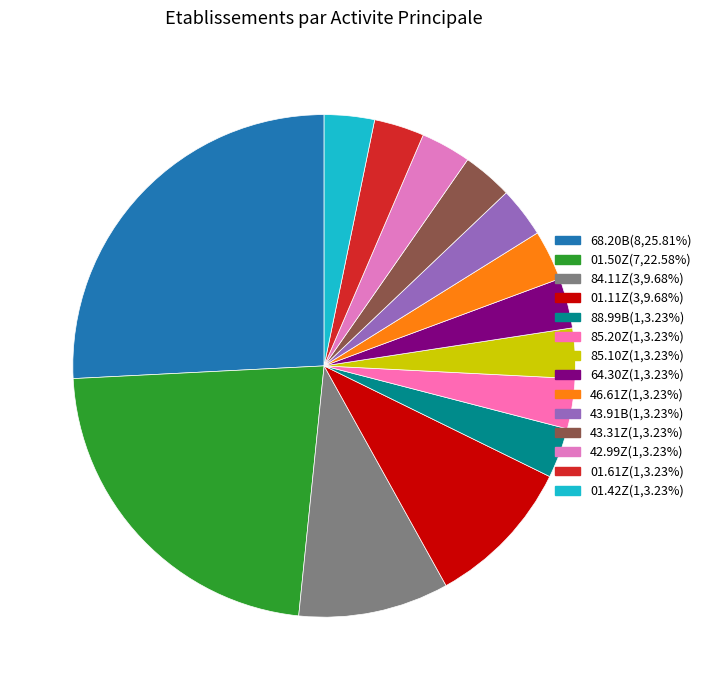

Count the number of slices in the pie.

14